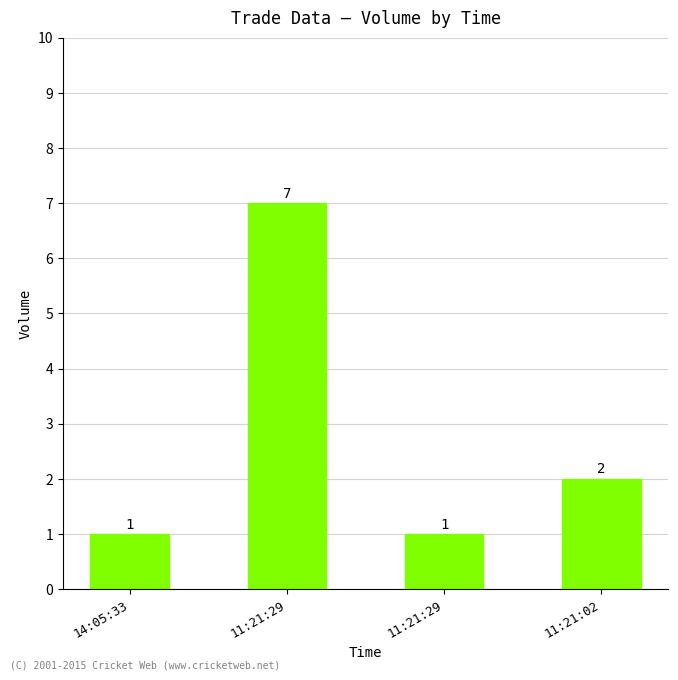

Read the value at 11:21:29.

7